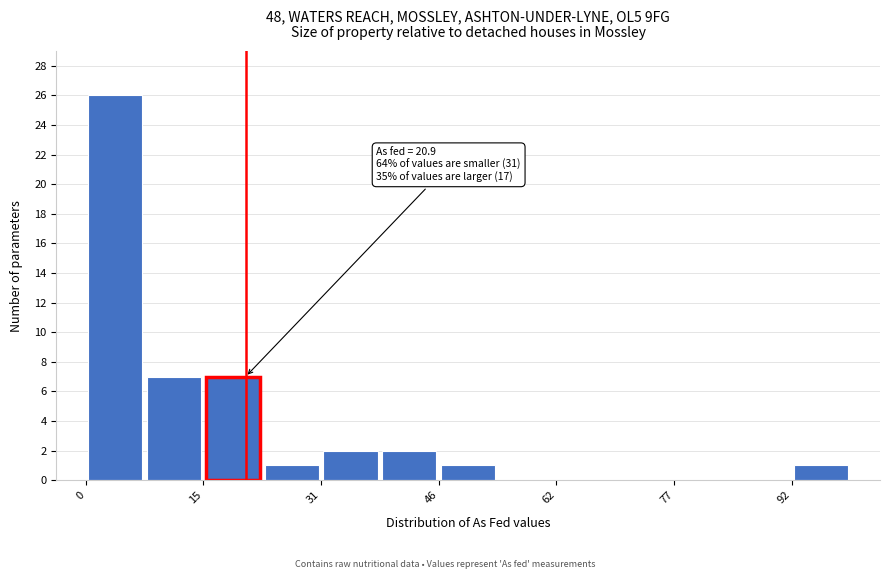

Read against the x-axis, roughly where is the centre of the tallest bar?

4